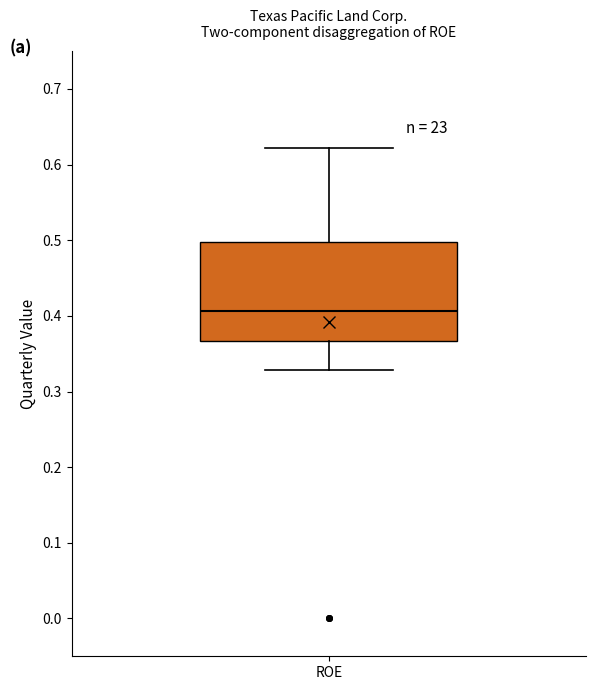

Where is the upper edge of the box for ROE on the y-axis? The values are not printed on the chart, so give them approximately, as read against the axis.

0.50